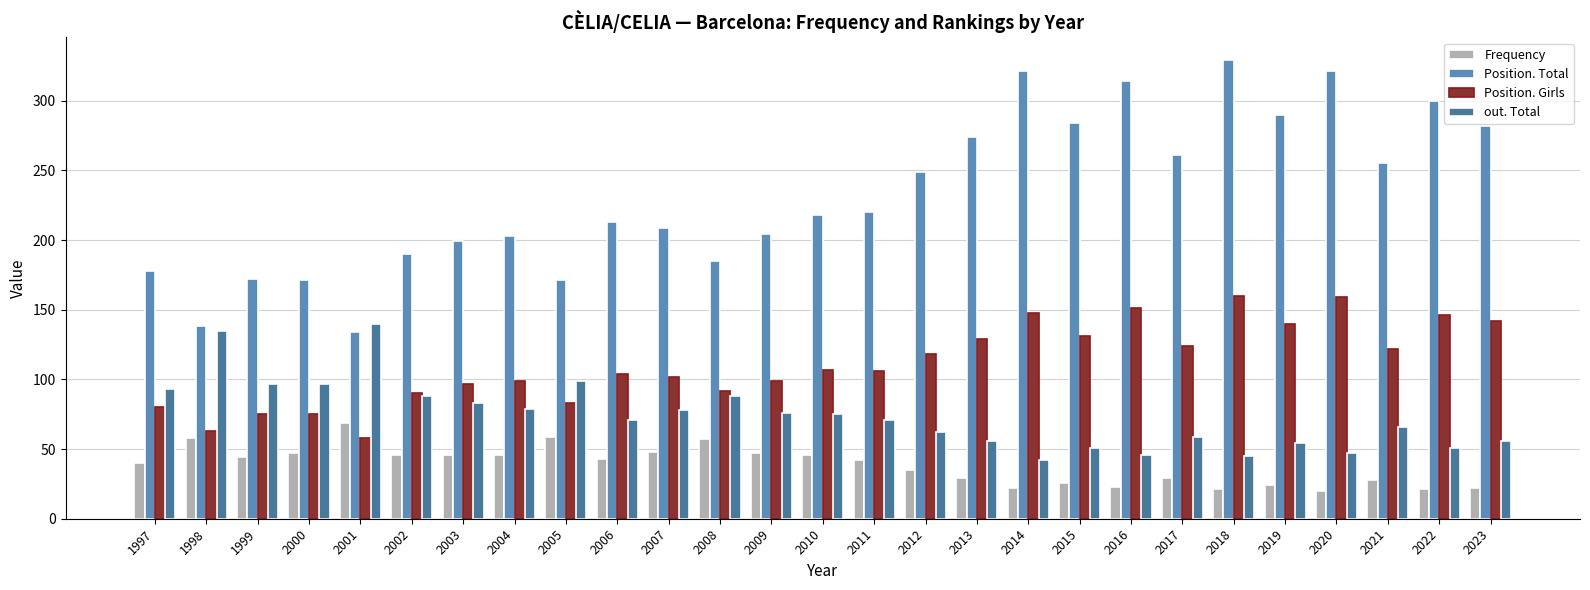

Rank the series by their maximum value, from lowest to highest.

Frequency, out. Total, Position. Girls, Position. Total